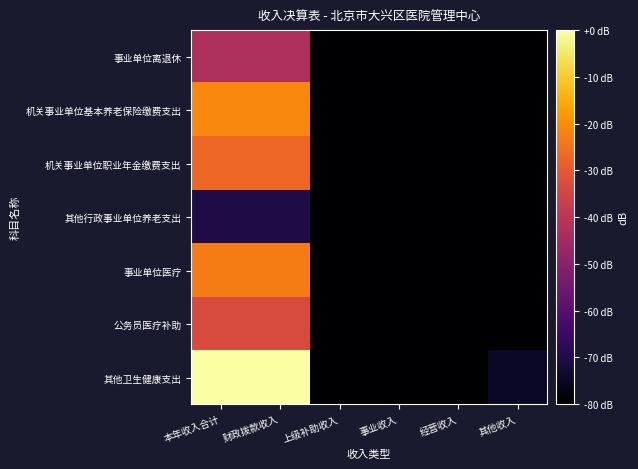

How many categories are shown in the chart?

6